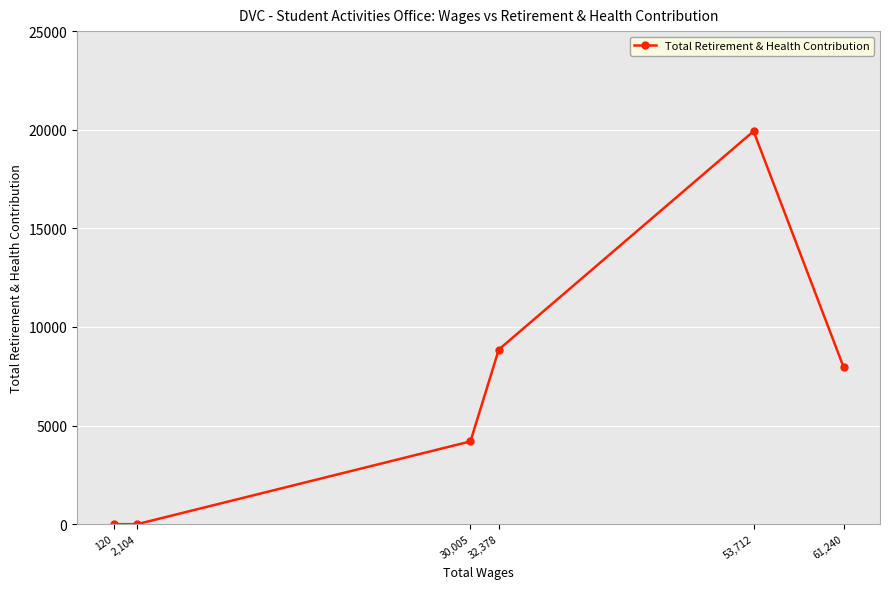

At which label is the value closest to 9961?

32,378